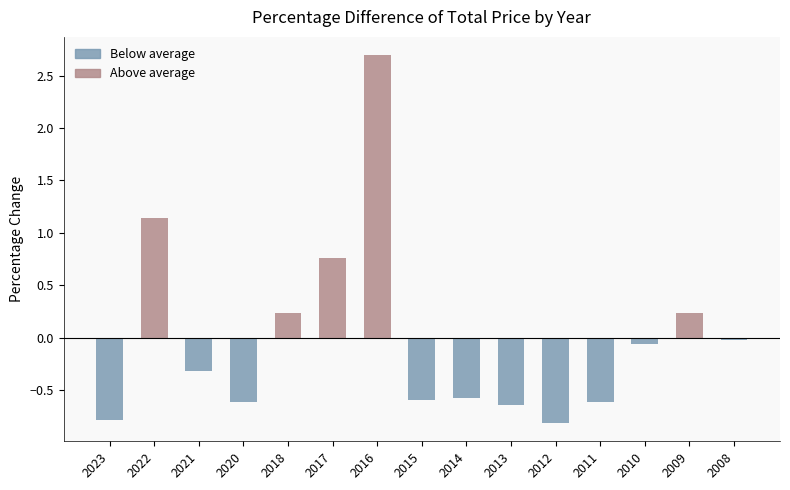

What is the difference between the maximum and minimum values?

3.5